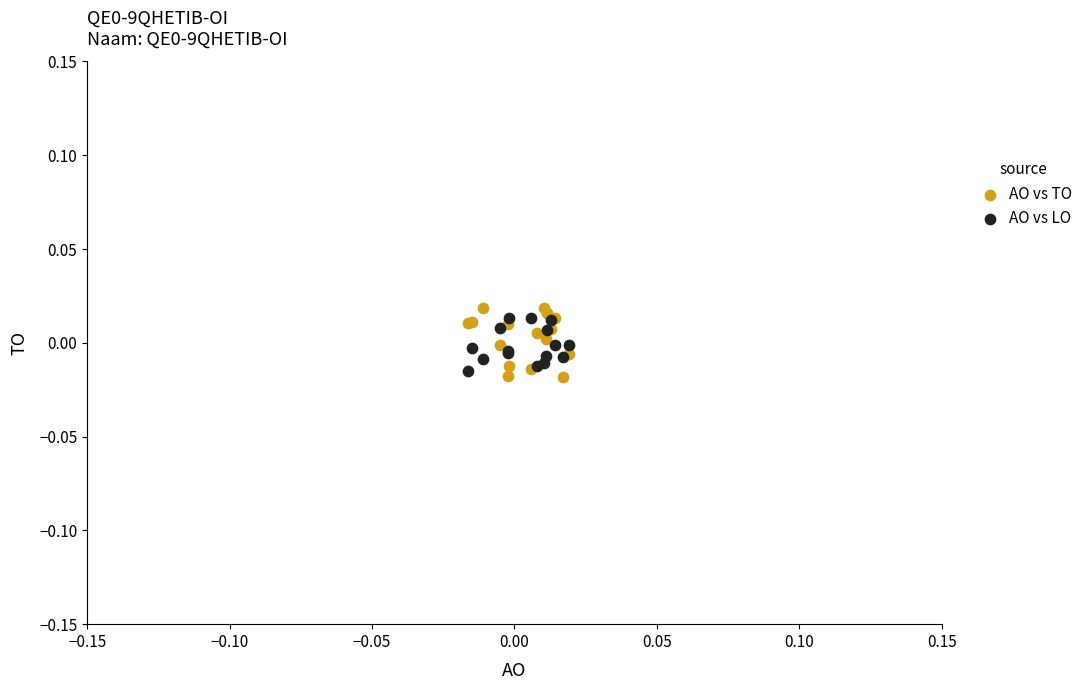

Which series reaches the maximum Y coordinate?

AO vs TO